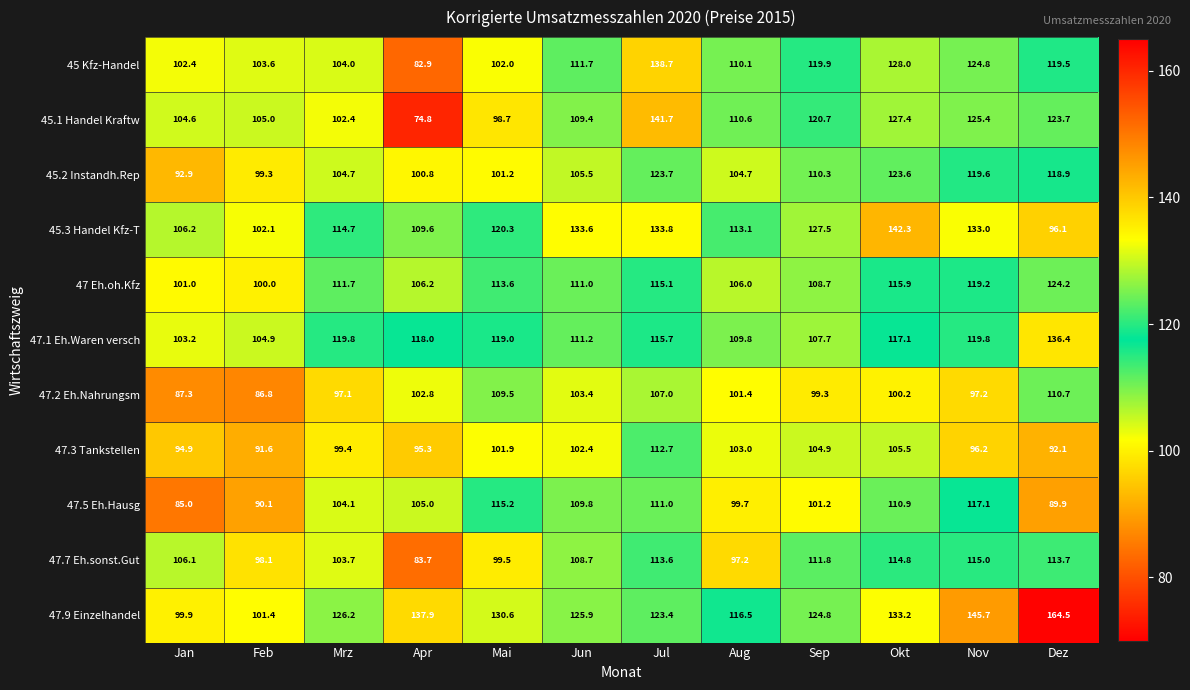

Is the value of 45.1 Handel Kraftw at Jul greater than the value of 47.5 Eh.Hausg at Aug?

Yes